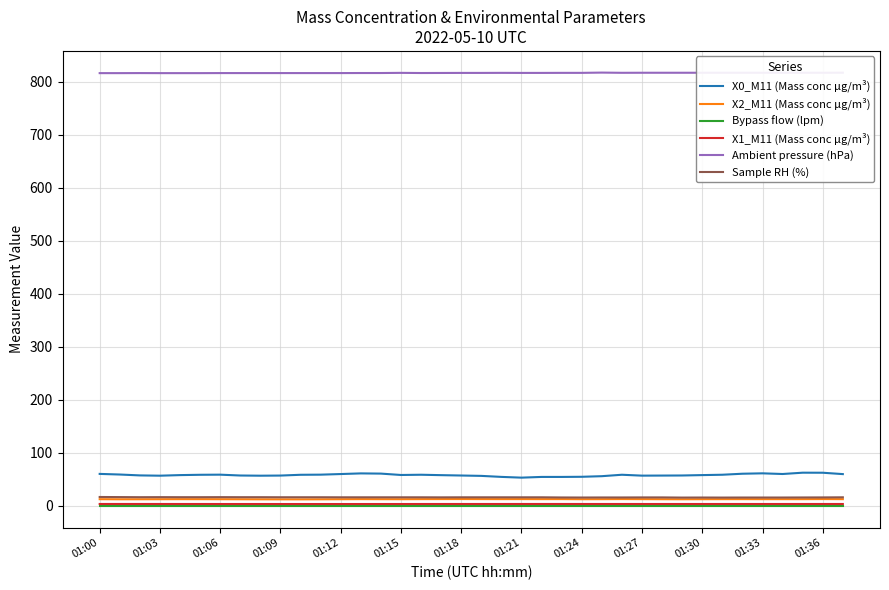

Which series has the largest range (max minus min)?

X0_M11 (Mass conc μg/m³)